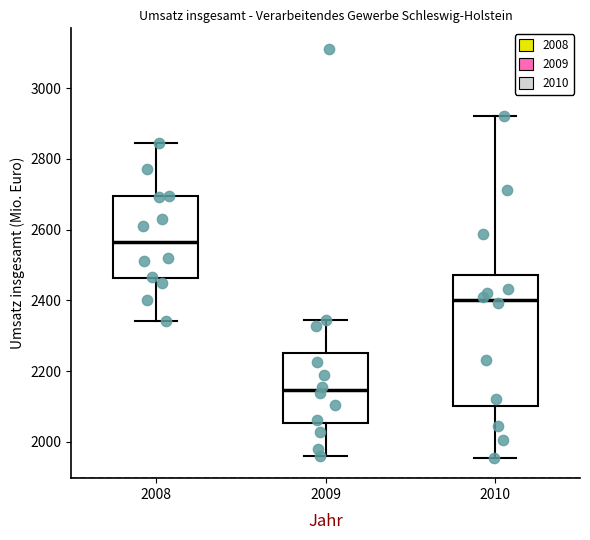

Where is the lower edge of the box at x = 2008 on the y-axis? The values are not printed on the chart, so give them approximately, as read against the axis.

2460